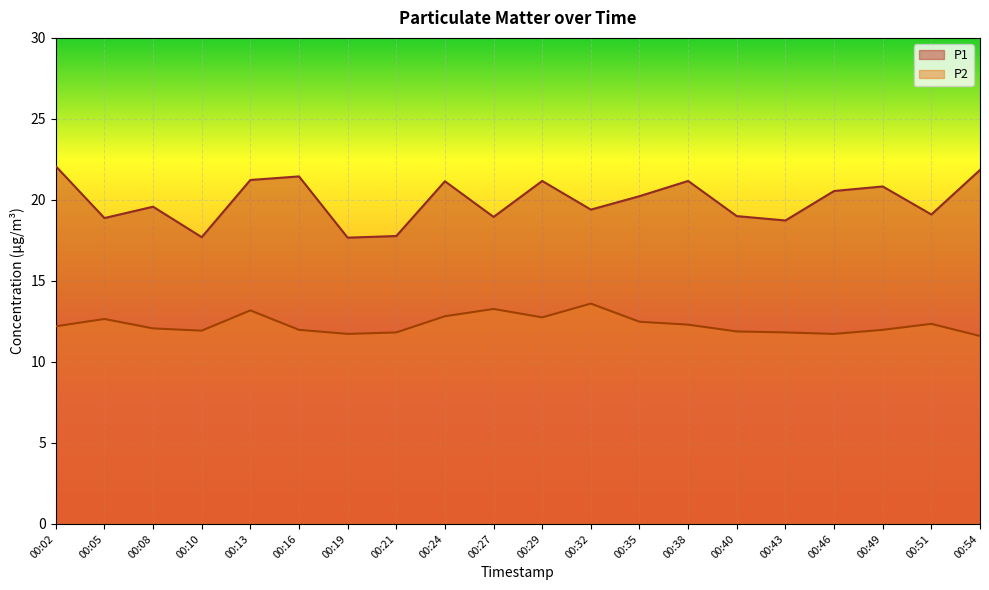

True or false: P2 has a value of 16.2 at 00:19.

False